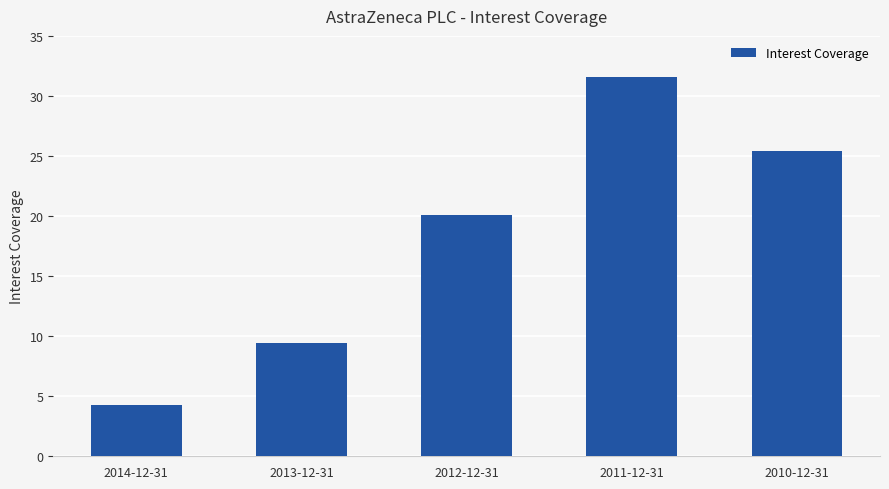

Are the bars horizontal?

No